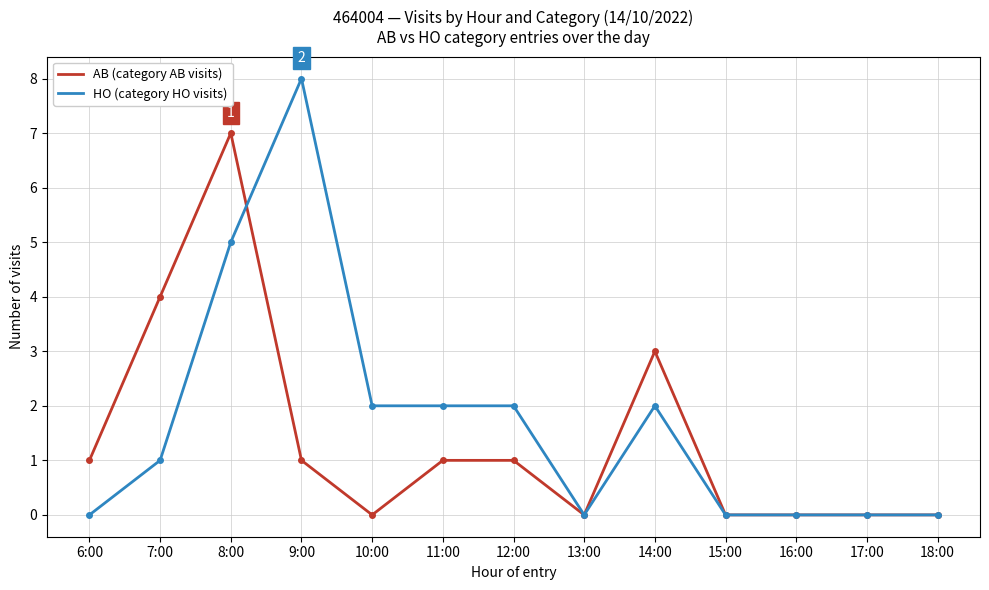

How many lines are shown in the chart?

2